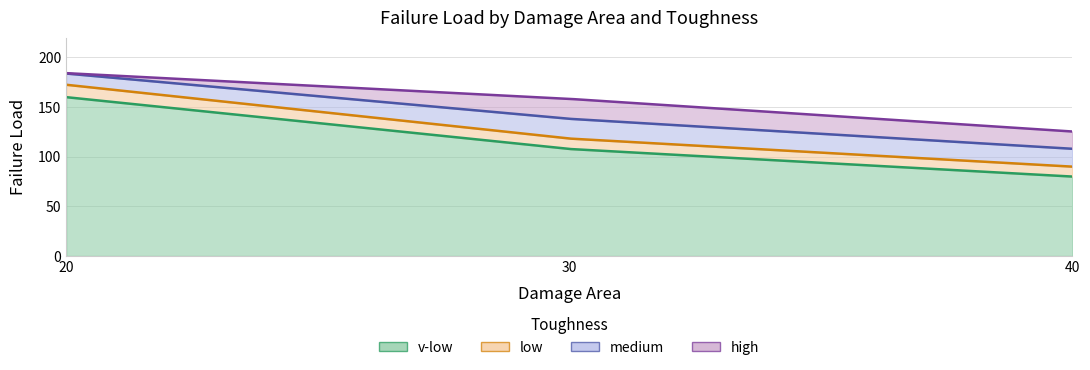

Reading left to right, list all the values displayed in this chart.

v-low: 160.0	107.8	80.0
low: 172.5	118.3	90.0
medium: 183.8	138.2	108.0
high: 184.2	158.3	125.4